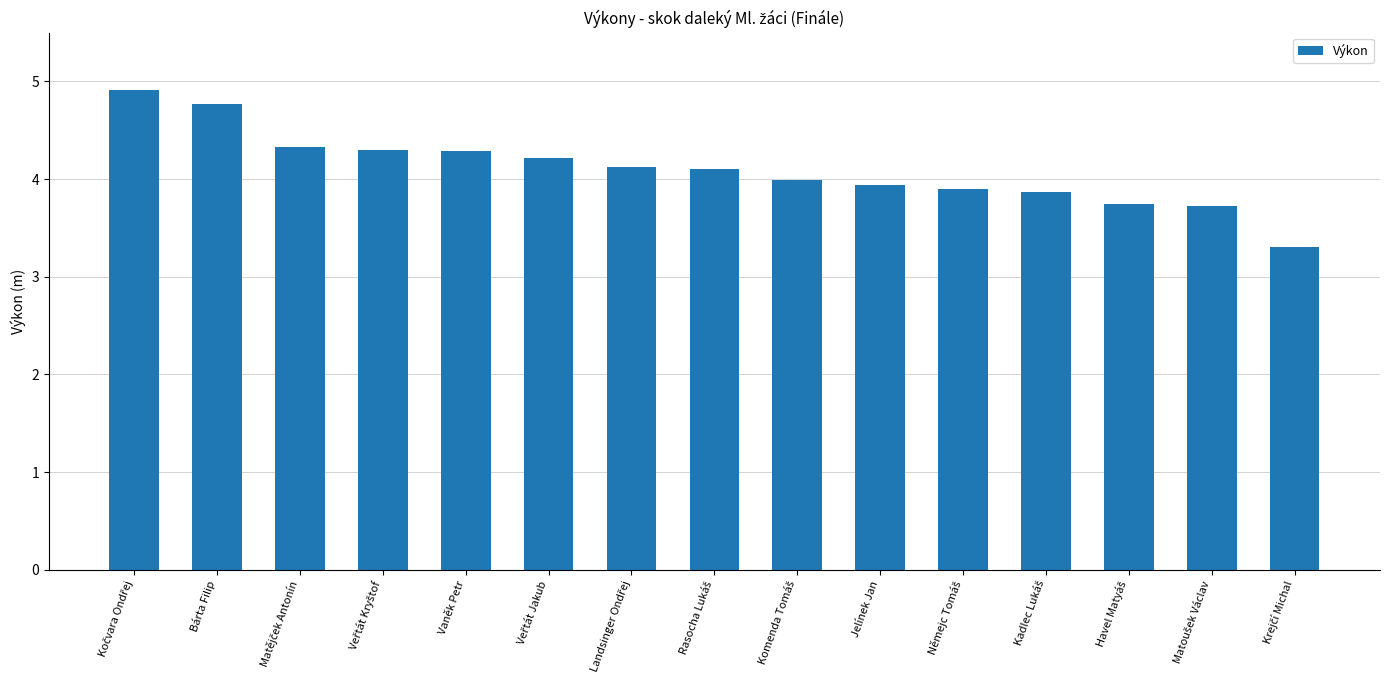

The chart shows a value of 6.3 at Bárta Filip. True or false?

False